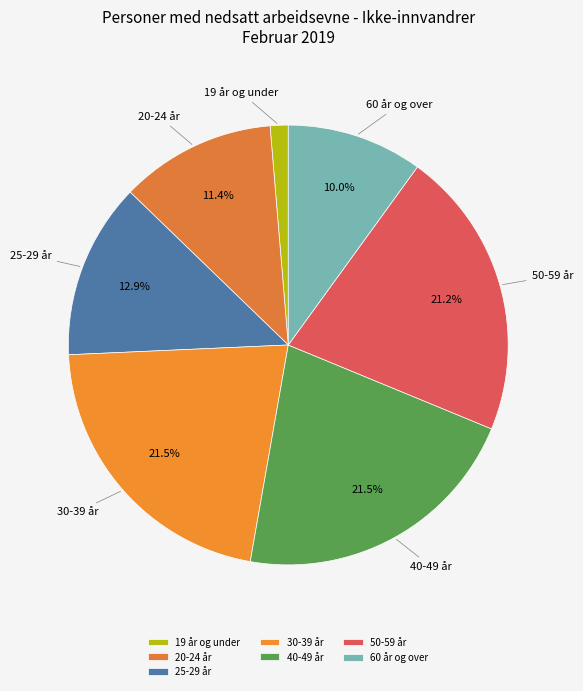

Between 19 år og under and 60 år og over, which is larger?

60 år og over